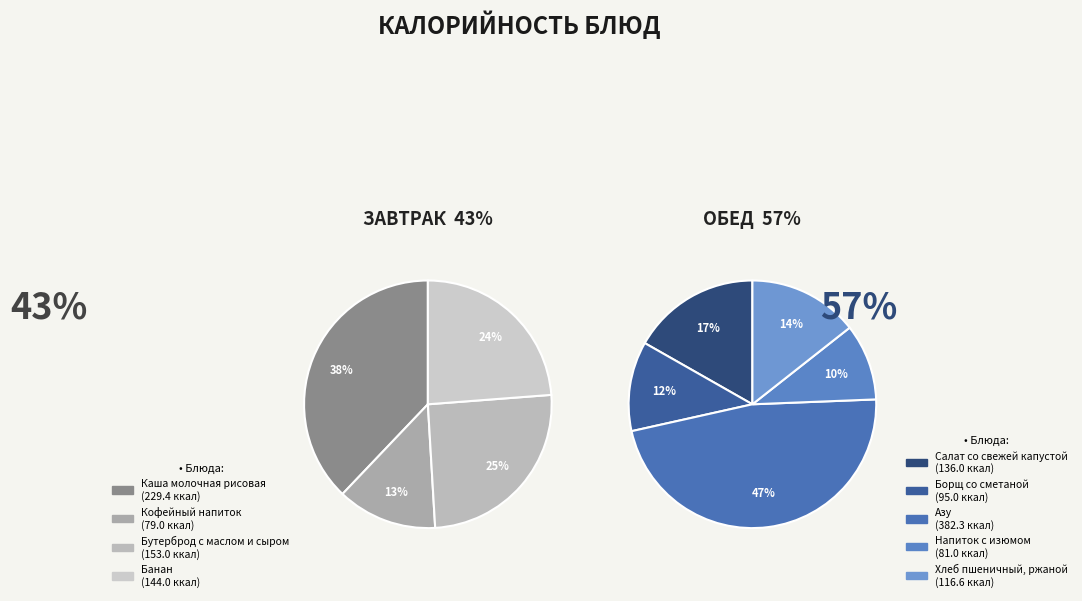

Which category has the biggest portion of the pie?

Азу